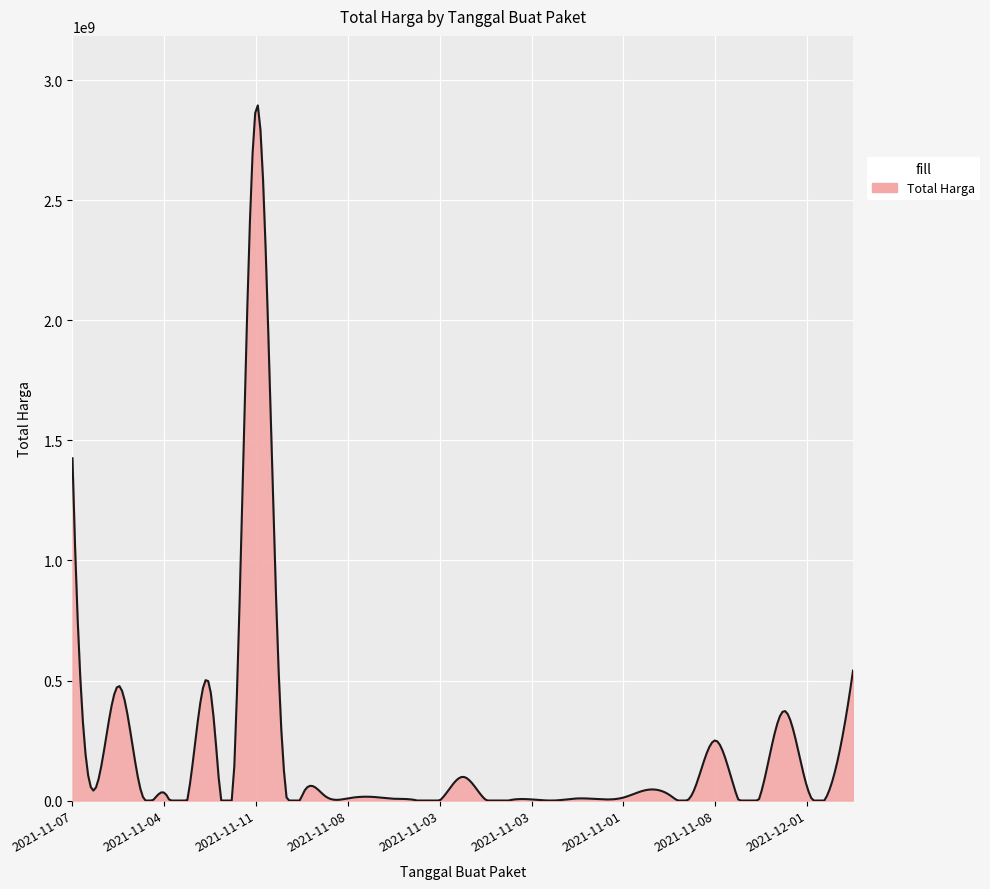

Is this an area chart (filled region under the line)?

Yes